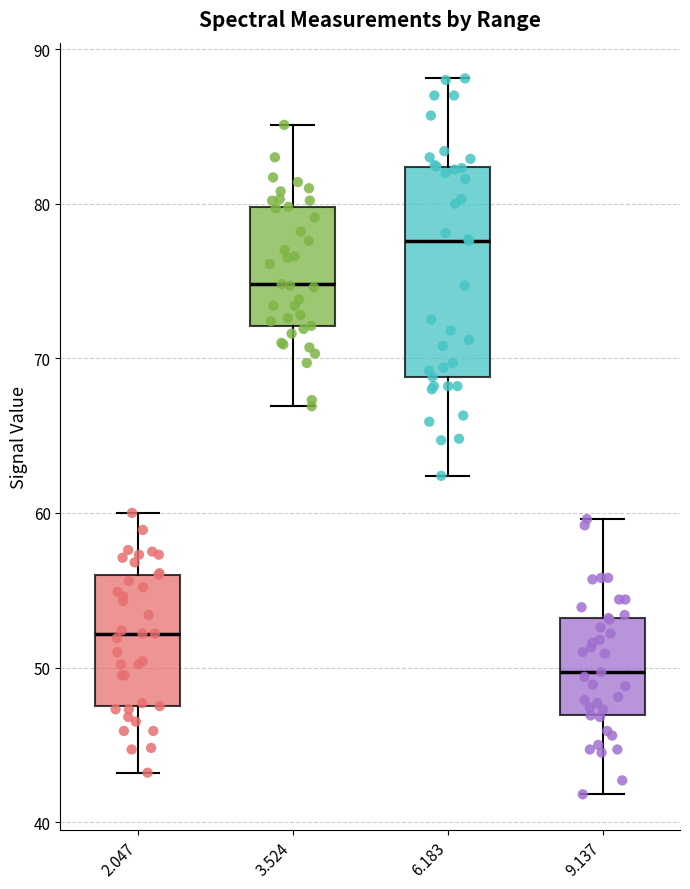

Where is the lower edge of the box at x = 6.183 on the y-axis? The values are not printed on the chart, so give them approximately, as read against the axis.

69